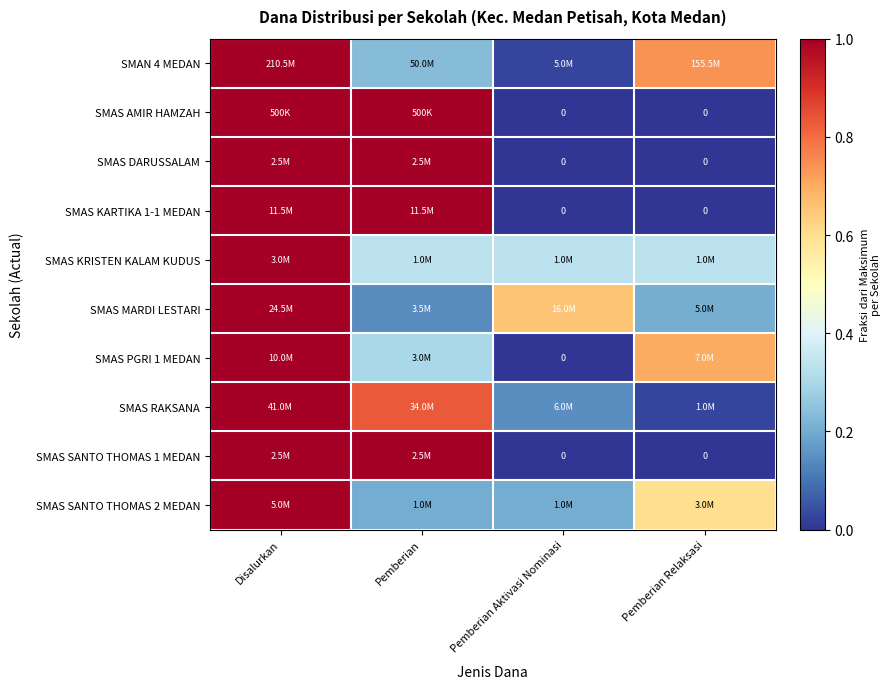

At which category is the sum across all series the highest?

Disalurkan